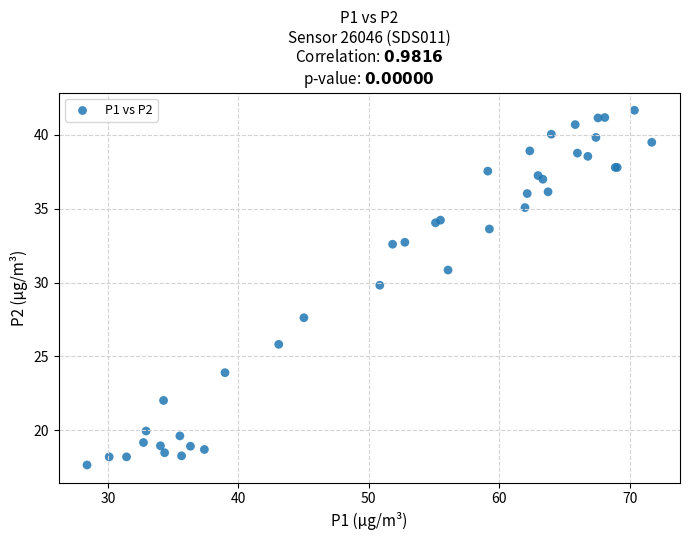

What Y value in the scatter plot is closest to 29?

29.8